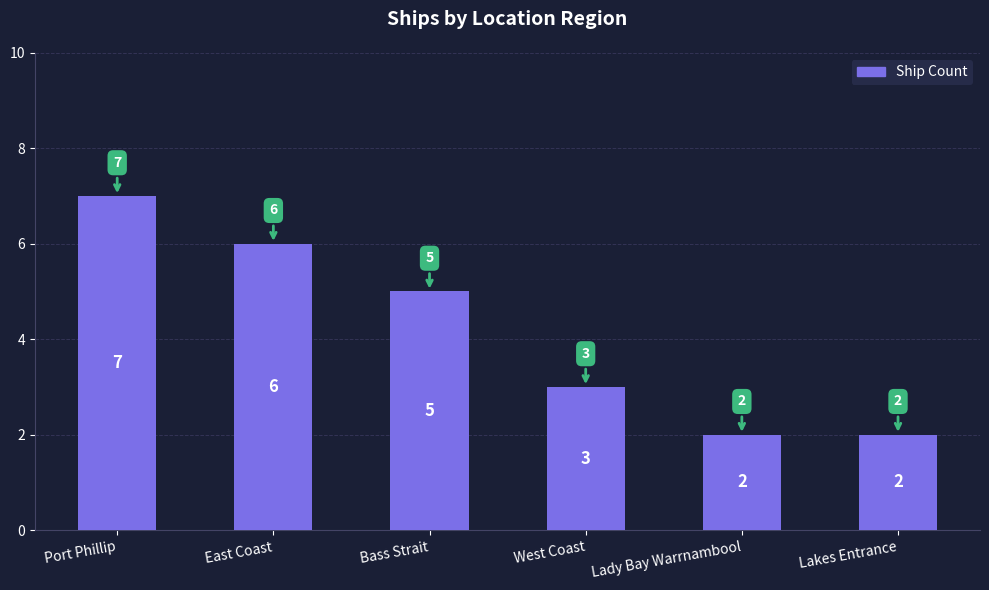

Reading left to right, what are all the values shown in this chart?

Port Phillip=7	East Coast=6	Bass Strait=5	West Coast=3	Lady Bay Warrnambool=2	Lakes Entrance=2